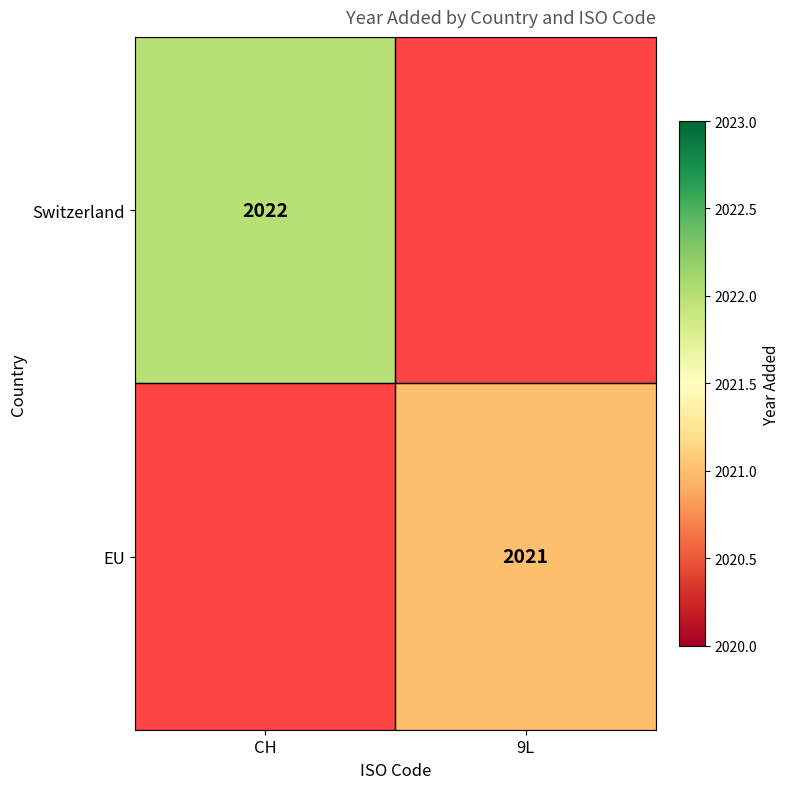

Is it true that Switzerland equals 3285 at CH?

False